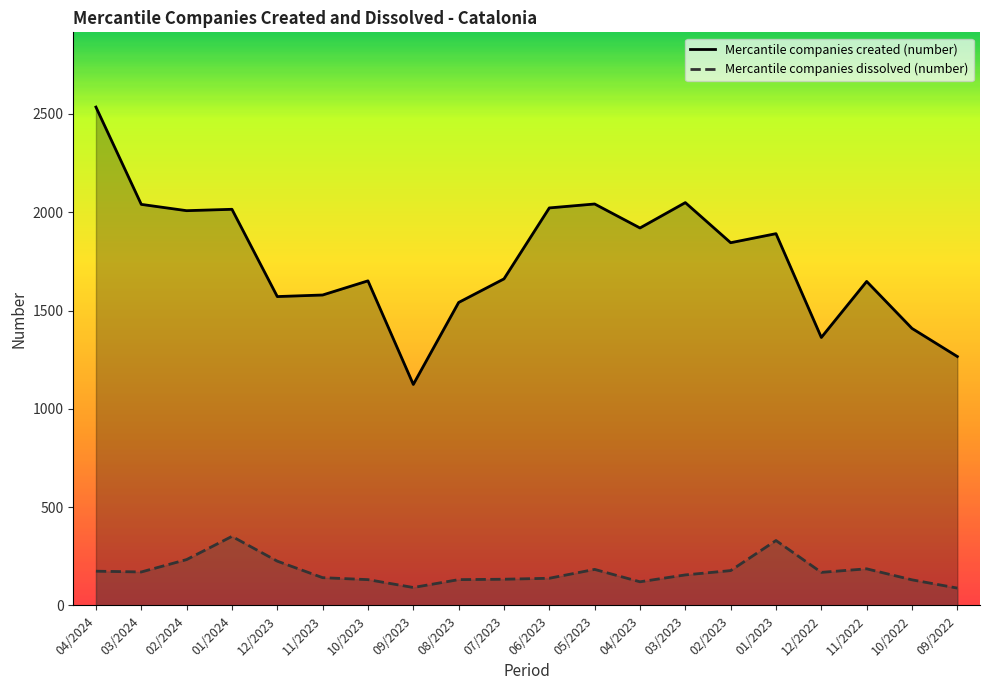

Which series has the largest range (max minus min)?

Mercantile companies created (number)